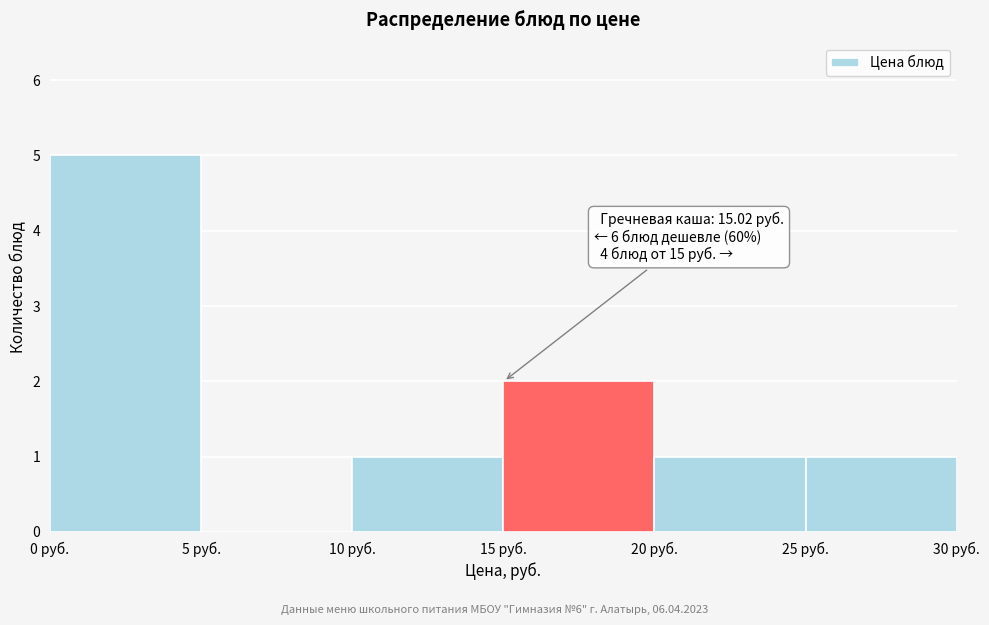

Over which range of the x-axis is the bar tallest?

0 to 5